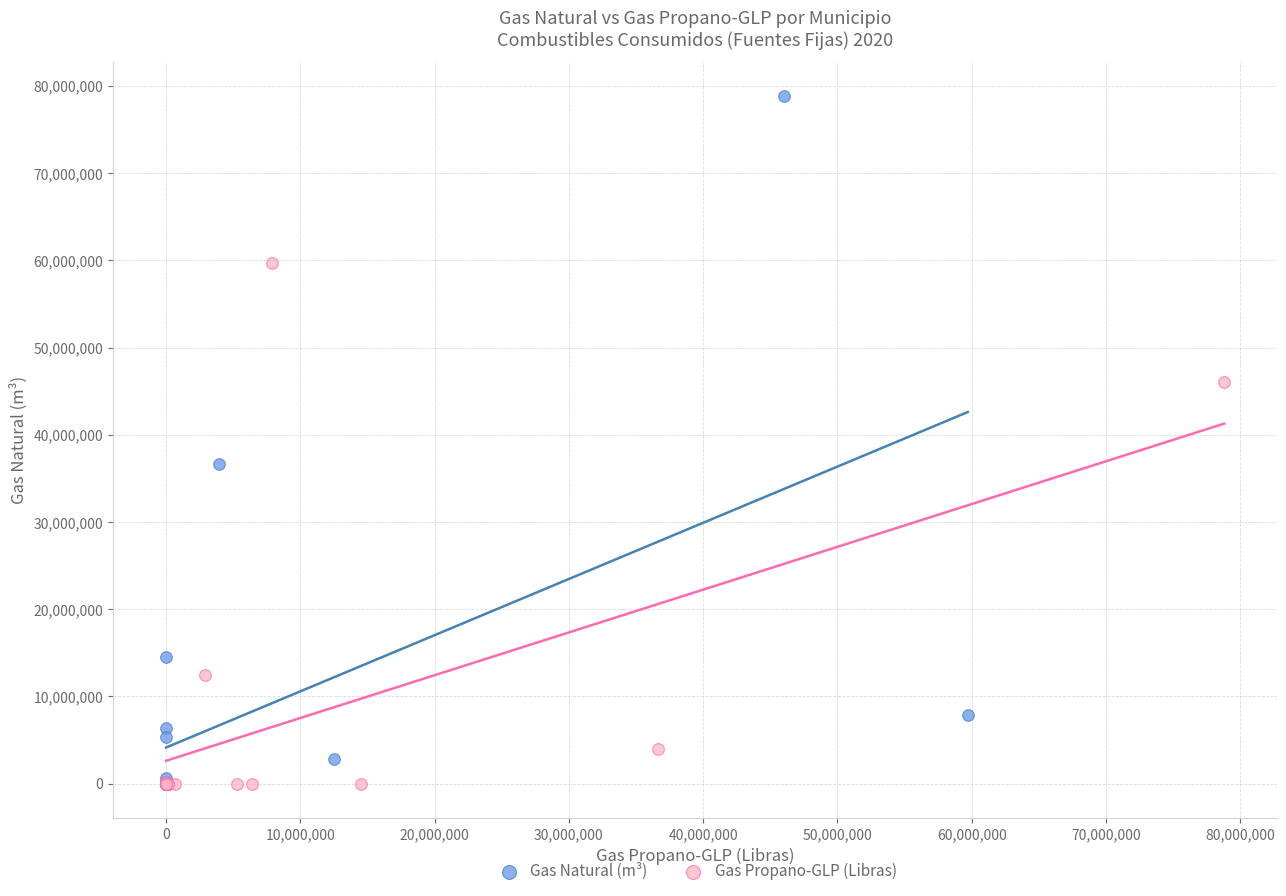

Which series has the largest Y range (max minus min)?

Gas Natural (m³)